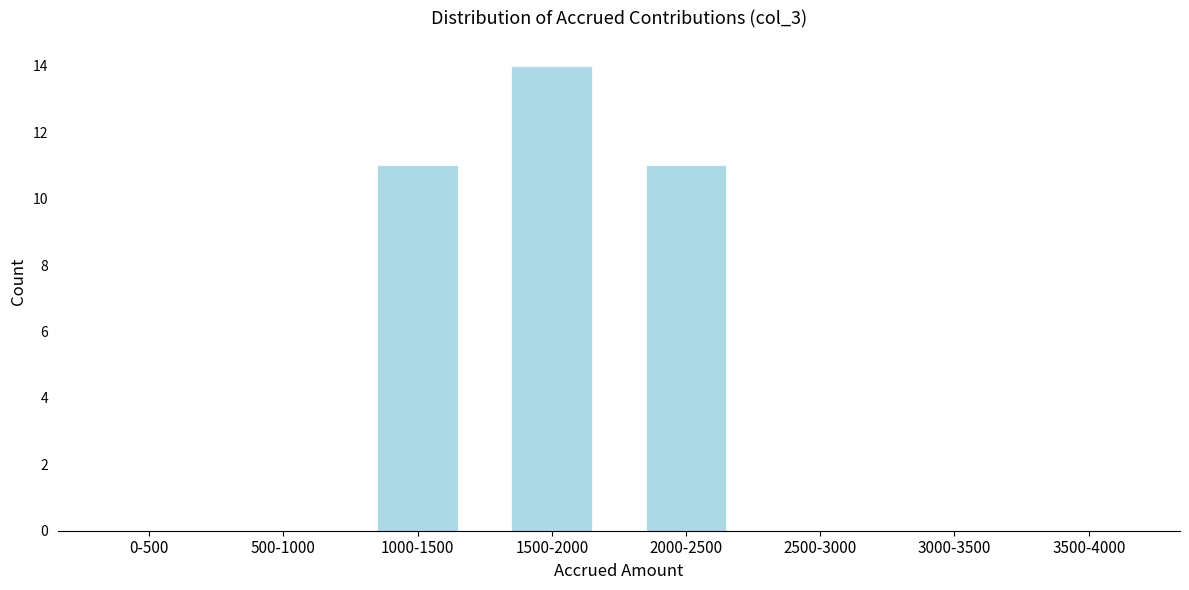

Reading left to right, what are all the values shown in this chart?

0-500=0	500-1000=0	1000-1500=11	1500-2000=14	2000-2500=11	2500-3000=0	3000-3500=0	3500-4000=0